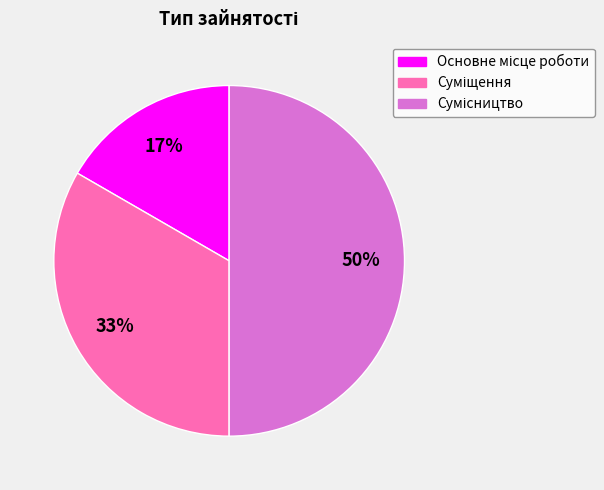

To the nearest percent, what is the average slice percentage?

33%